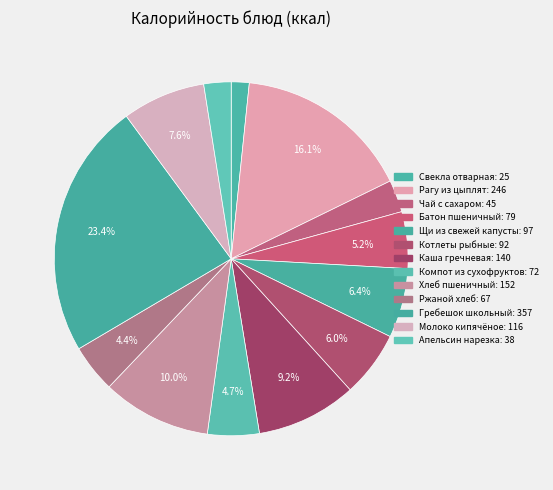

Rank the categories by value from highest to lowest.

Гребешок школьный, Рагу из цыплят, Хлеб пшеничный, Каша гречневая, Молоко кипячёное, Щи из свежей капусты, Котлеты рыбные, Батон пшеничный, Компот из сухофруктов, Ржаной хлеб, Чай с сахаром, Апельсин нарезка, Свекла отварная